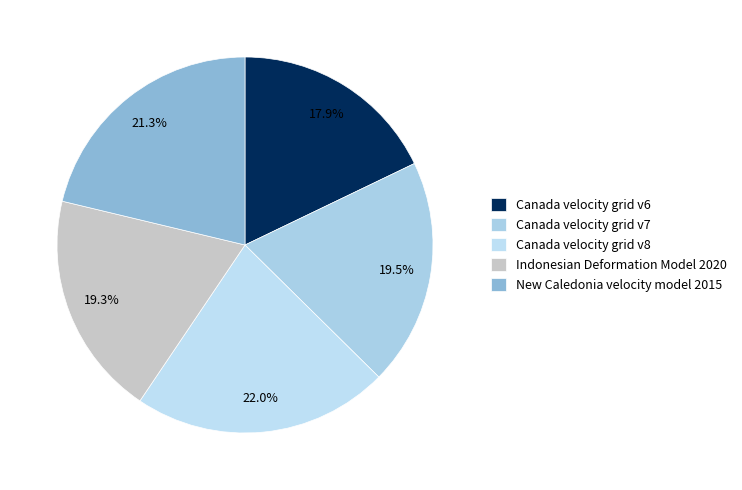

To the nearest percent, what is the average slice percentage?

20%